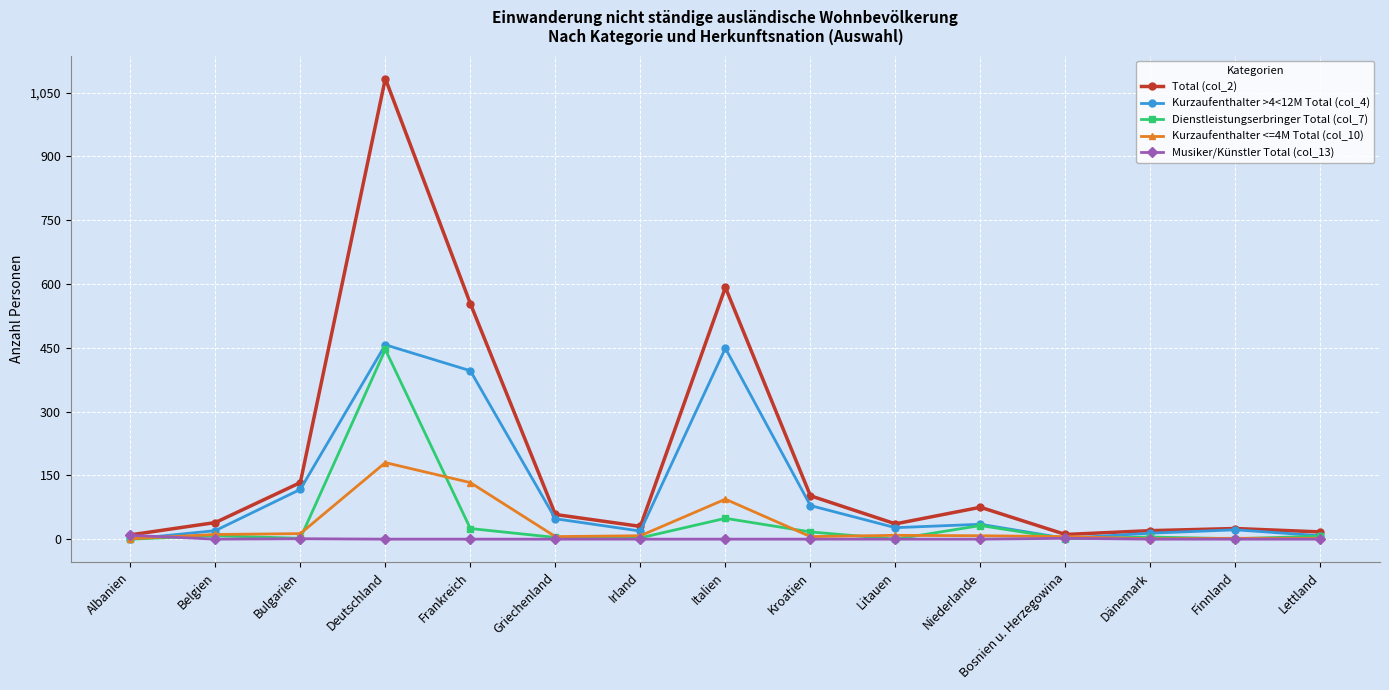

What is the sum of all Dienstleistungserbringer Total (col_7) values?

600